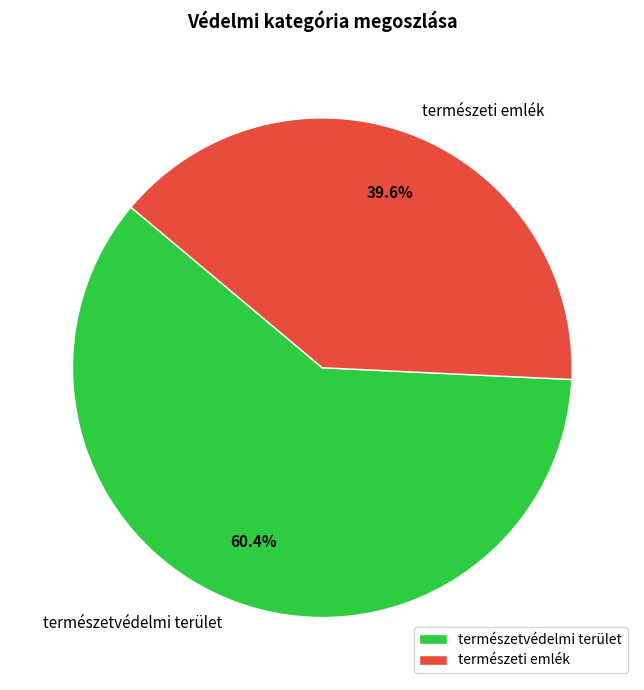

What percentage is the természetvédelmi terület slice, to the nearest percent?

60%